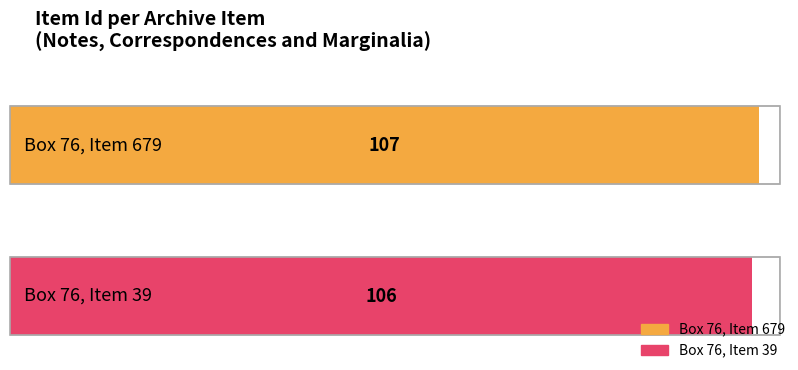

True or false: the data shows 168 at Box 76, Item 679.

False